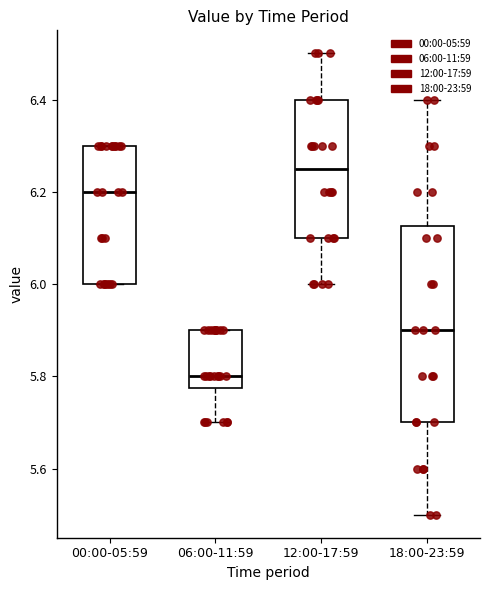

Comparing the boxes themselves (not the whiskers), which one is the tallest?

18:00-23:59